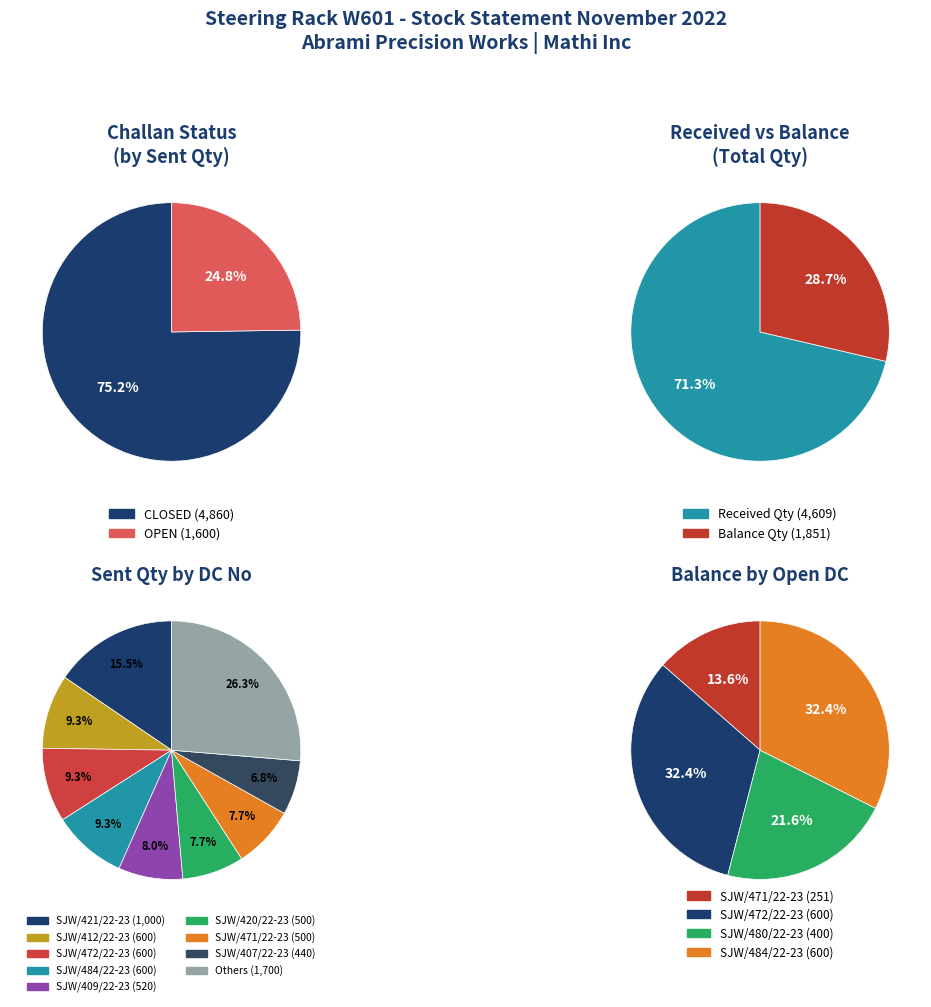

Between 0 and 2, which series saw the biggest shift?

OPEN